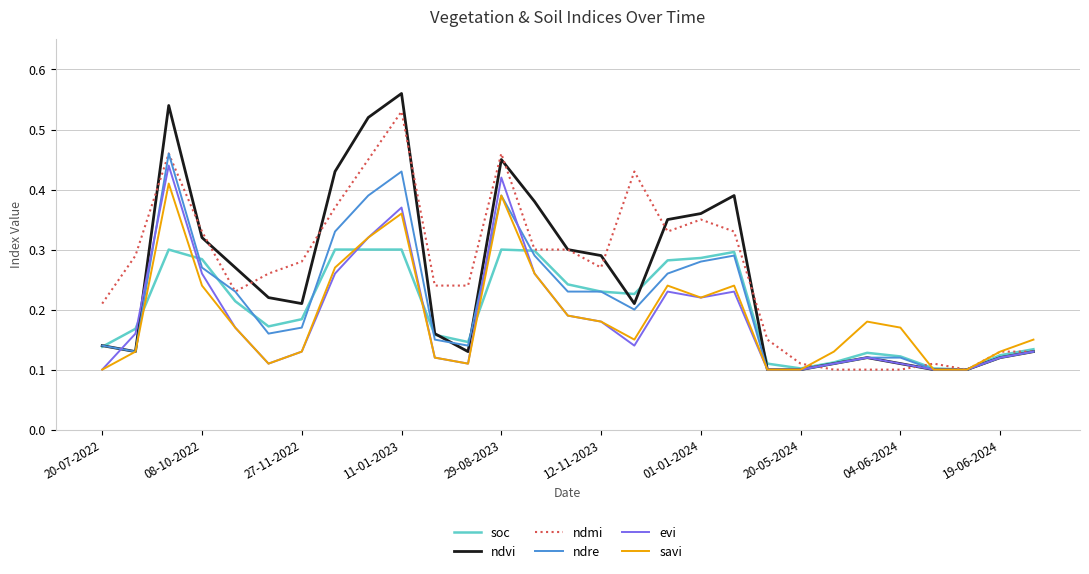

True or false: soc and ndre intersect in this chart.

True